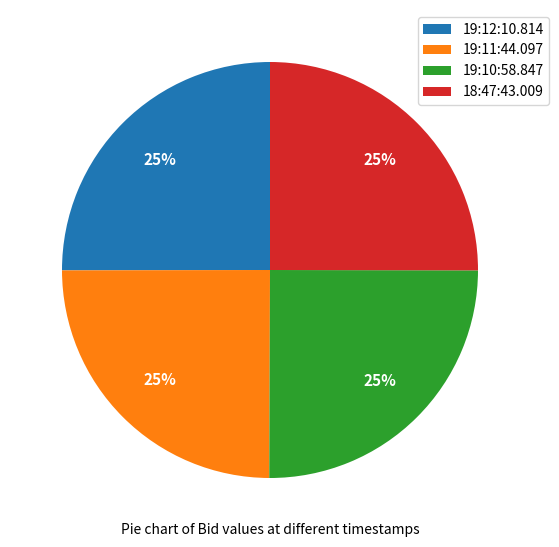

Approximately how many times larger is the value at 19:10:58.847 compared to 19:12:10.814?

1.0